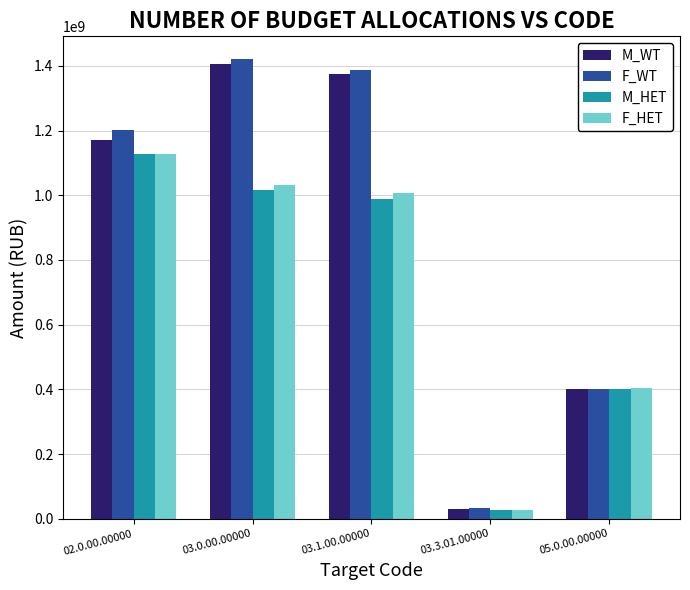

What is the value of the M_WT bar at the 5th from the left?

400260373